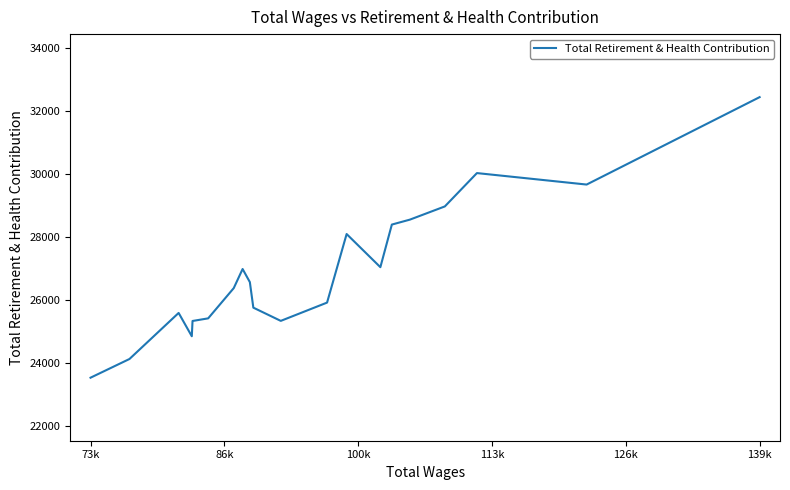

How many values are below 26562?

10